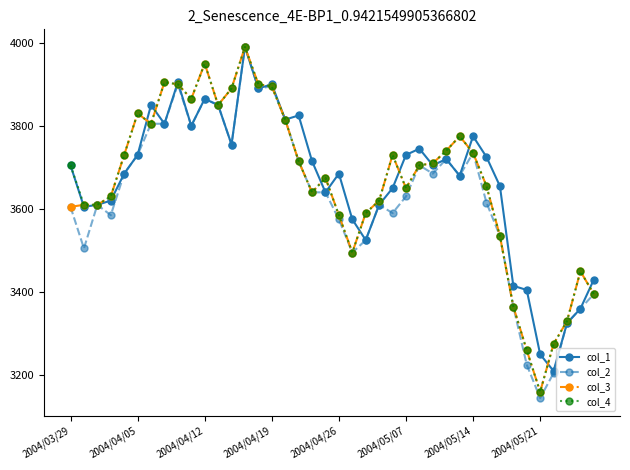

Which series has the largest range (max minus min)?

col_2